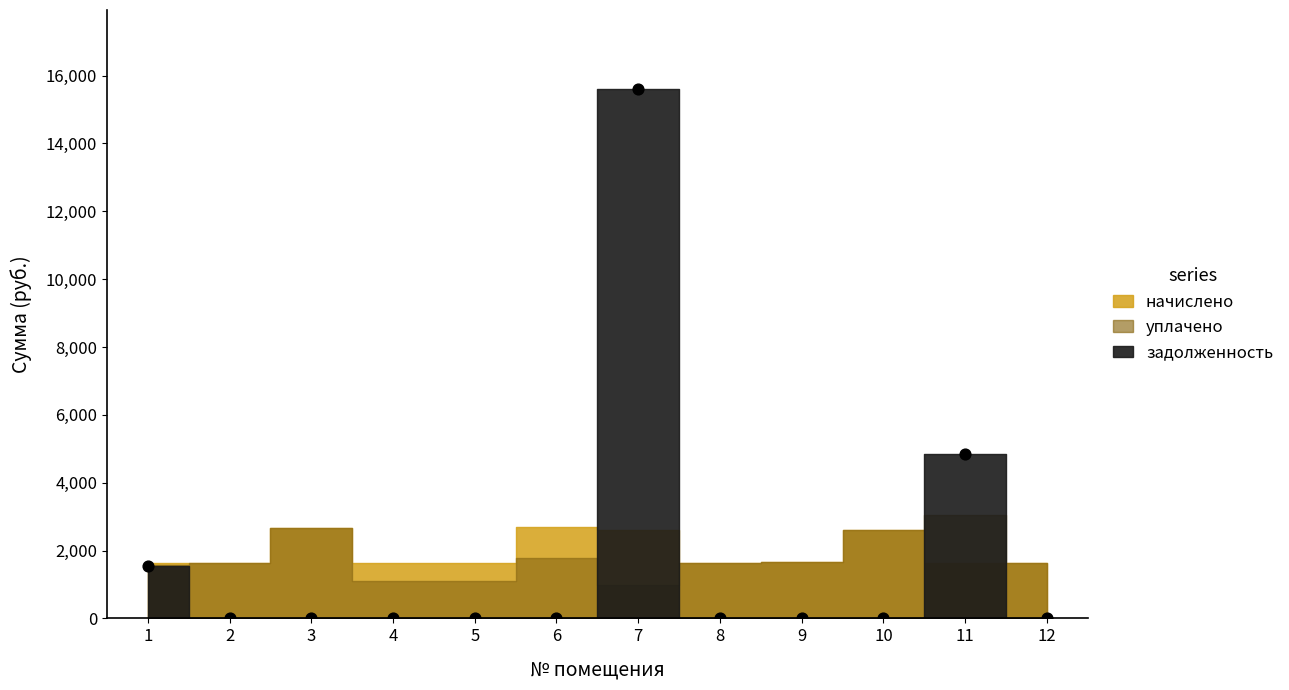

What Y value in the scatter plot is closest to 7796?

4834.2